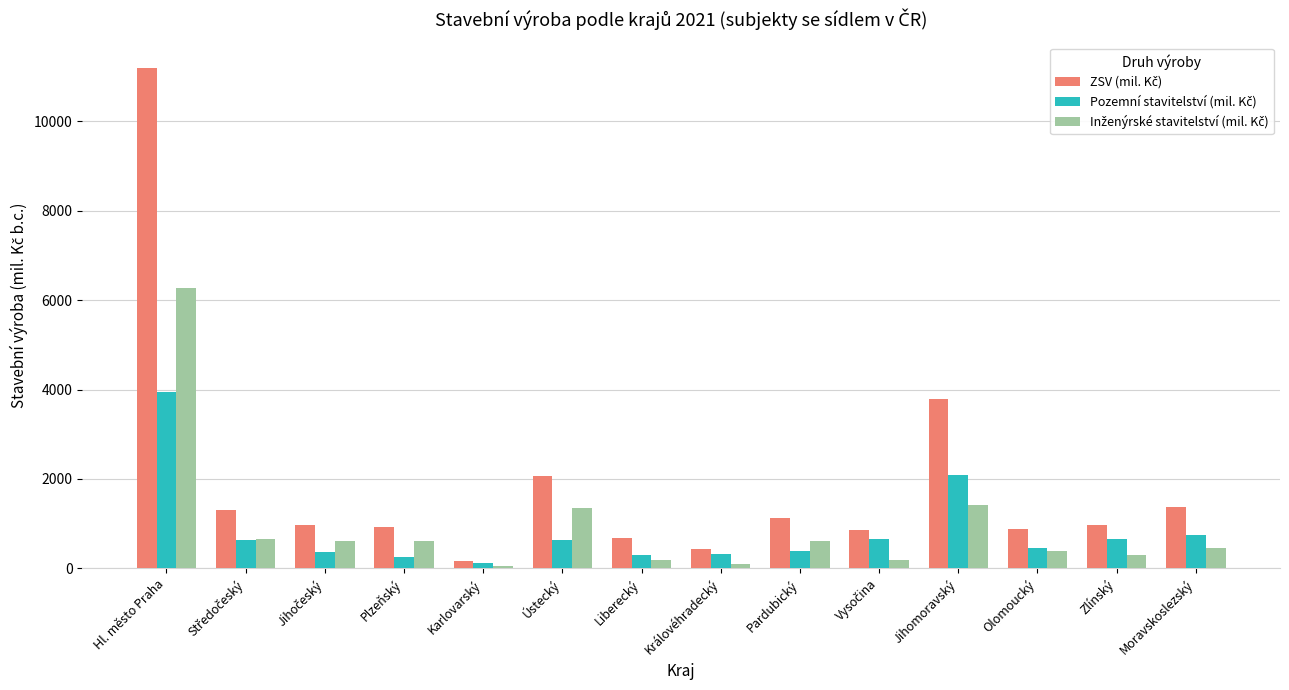

At which category is the sum across all series the highest?

Hl. město Praha